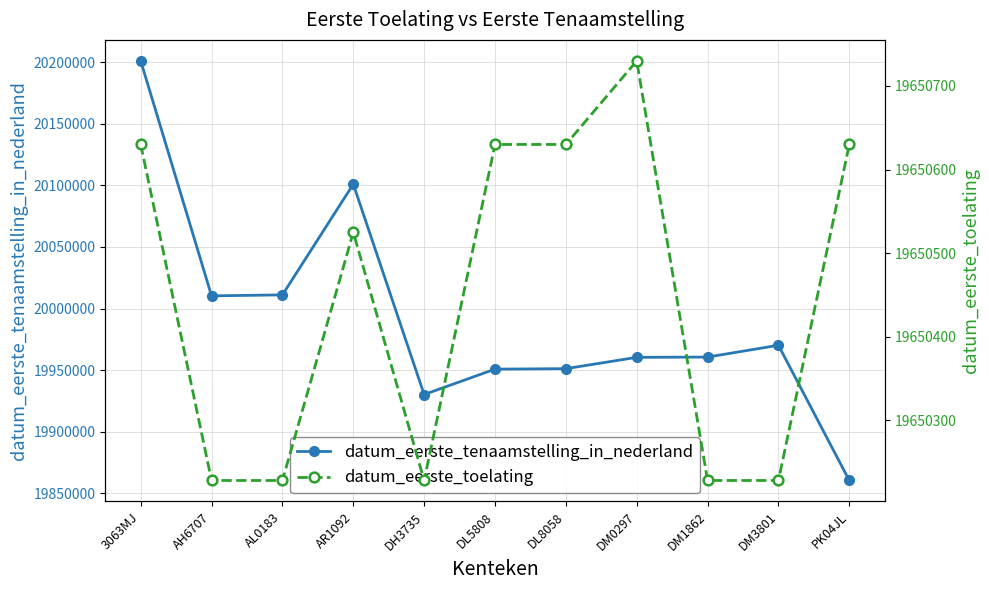

What is the highest value of the datum_eerste_toelating series?

19650730